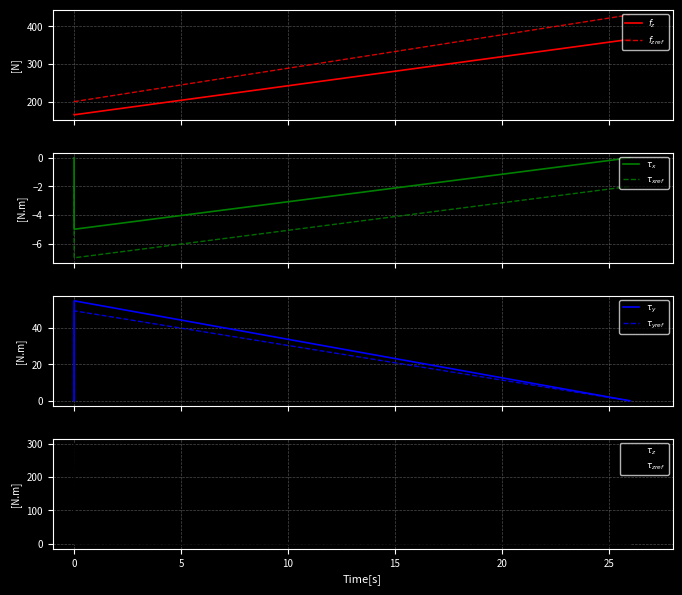

The value at 0 is 167. True or false?

True